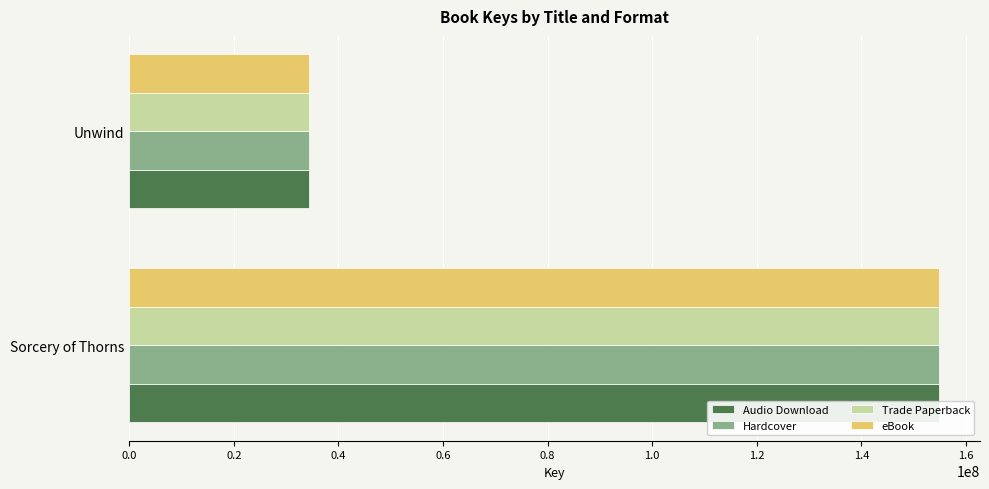

Is it true that eBook equals 154934677 at 0.0?

True